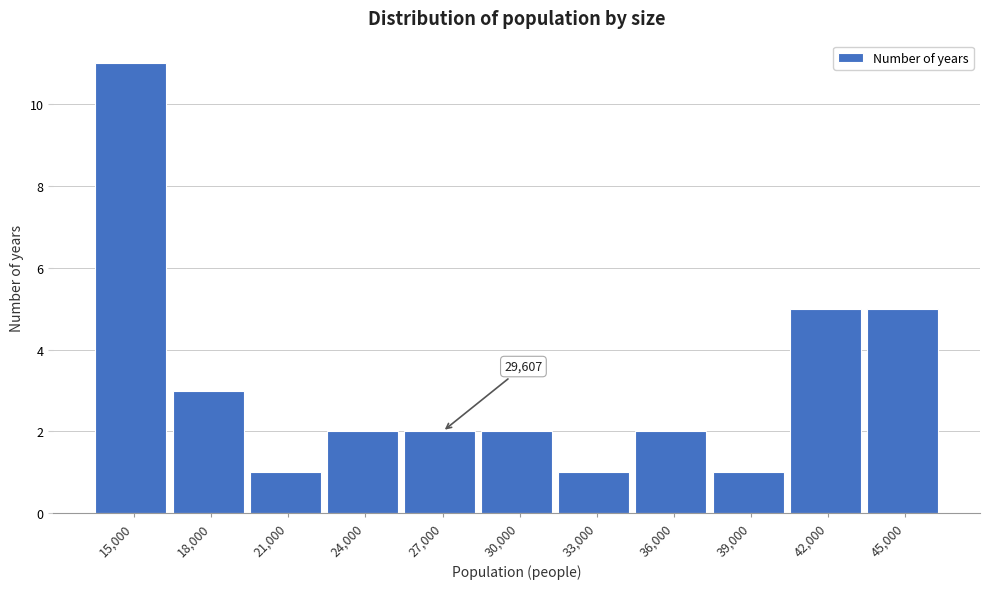

Reading left to right, list all the values displayed in this chart.

15,000=11	18,000=3	21,000=1	24,000=2	27,000=2	30,000=2	33,000=1	36,000=2	39,000=1	42,000=5	45,000=5